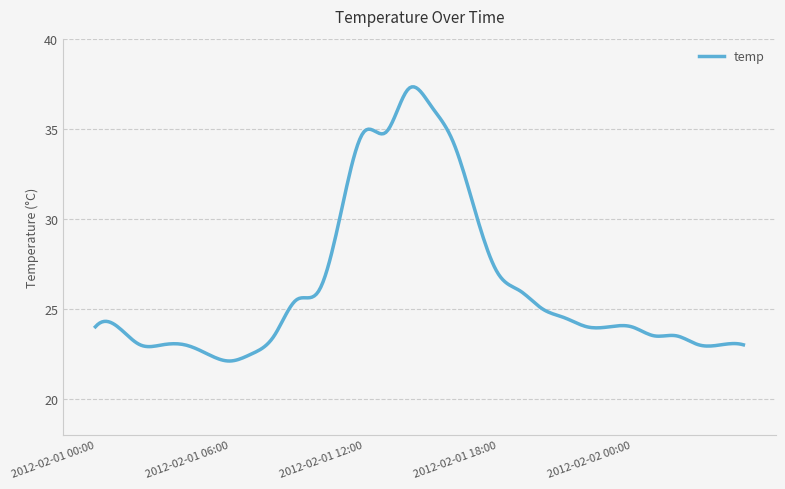

Is this an area chart (filled region under the line)?

No